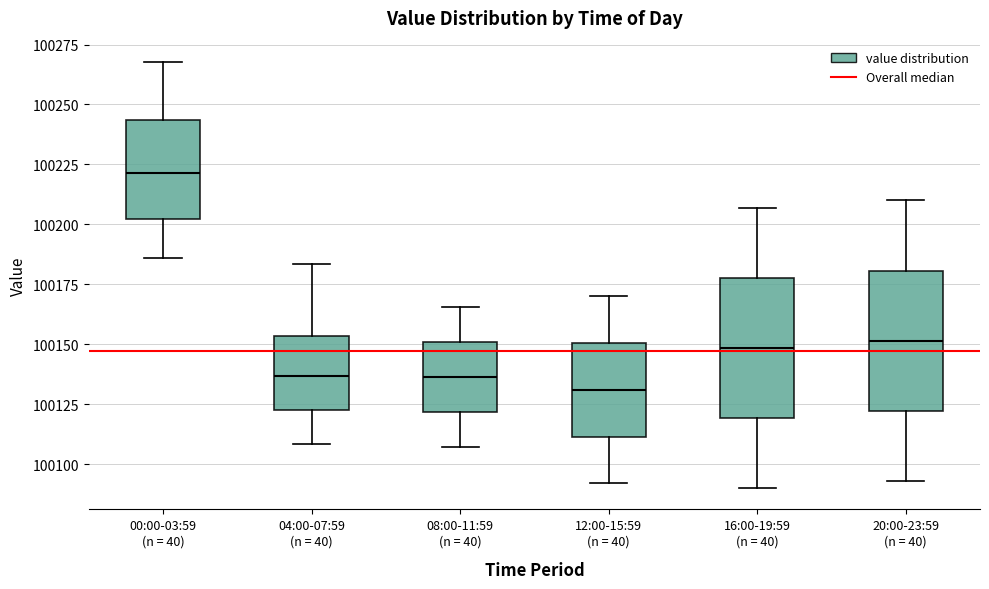

Reading left to right, read every box against the y-axis: the position of its median line, the range the box covers, and the ends of its whiskers. The values are not printed on the chart, so give them approximately, as read against the axis.

00:00-03:59 (n = 40): median 100220, box 100200 to 100245, whiskers 100185 to 100270
04:00-07:59 (n = 40): median 100135, box 100125 to 100155, whiskers 100110 to 100185
08:00-11:59 (n = 40): median 100135, box 100120 to 100150, whiskers 100105 to 100165
12:00-15:59 (n = 40): median 100130, box 100110 to 100150, whiskers 100090 to 100170
16:00-19:59 (n = 40): median 100150, box 100120 to 100180, whiskers 100090 to 100205
20:00-23:59 (n = 40): median 100150, box 100120 to 100180, whiskers 100095 to 100210